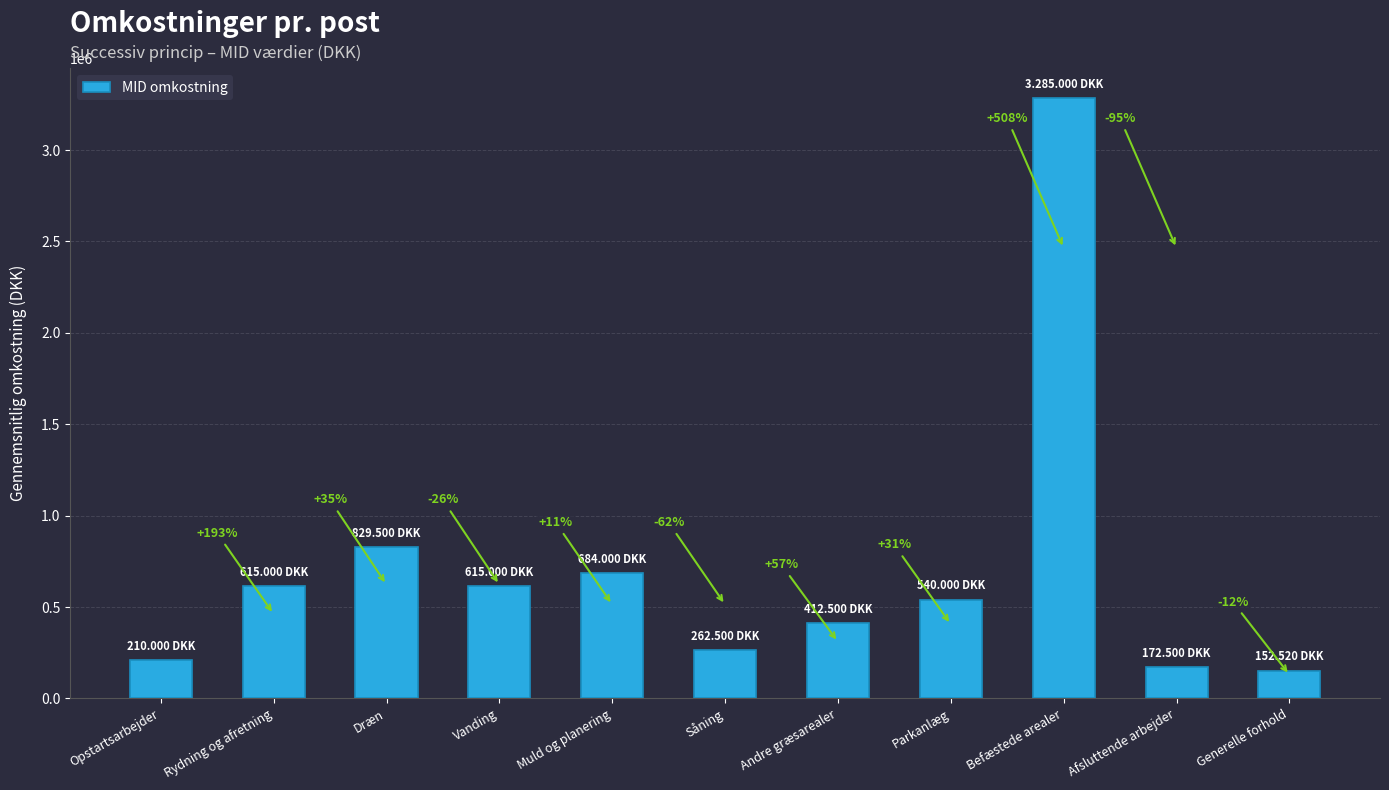

How many bars are there in total?

11